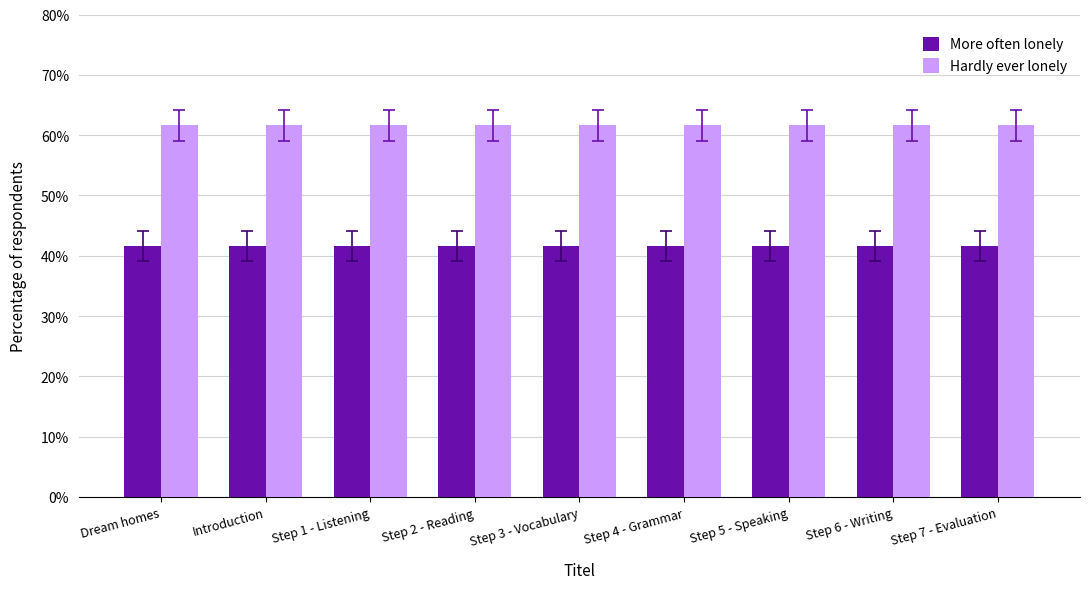

The More often lonely series shows 41.6 at Step 2 - Reading. True or false?

True